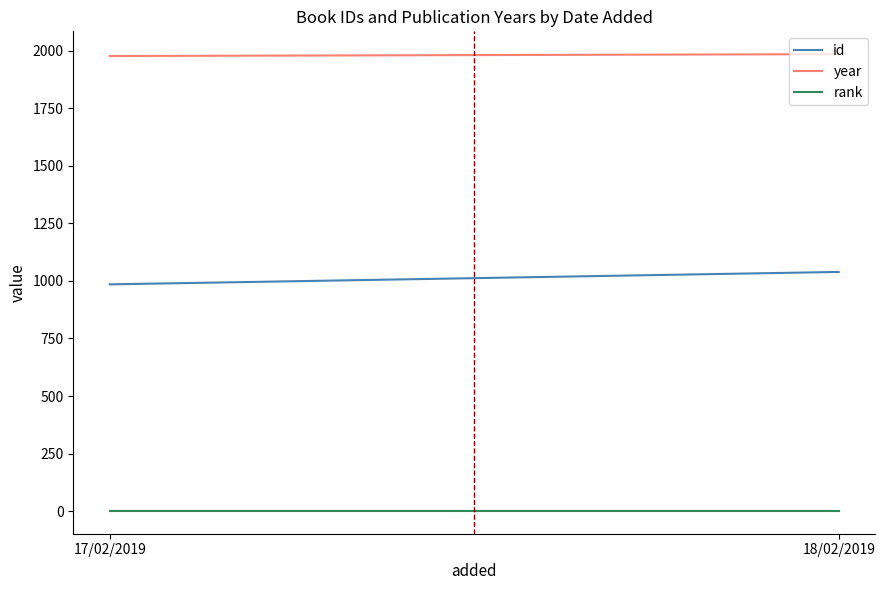

What is the difference between the id values at 18/02/2019 and 17/02/2019?

54